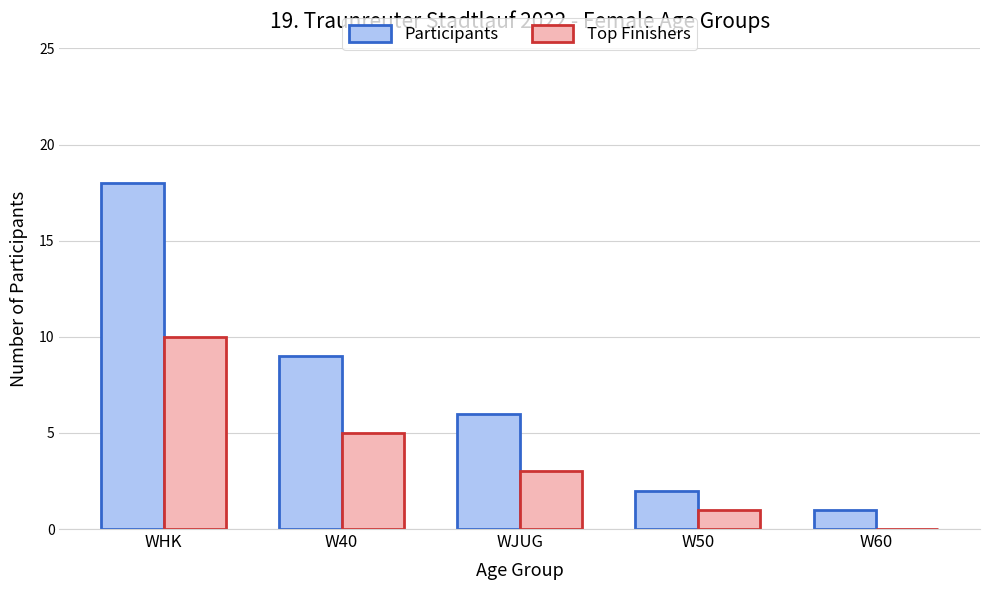

How many values in Top Finishers are above zero?

4